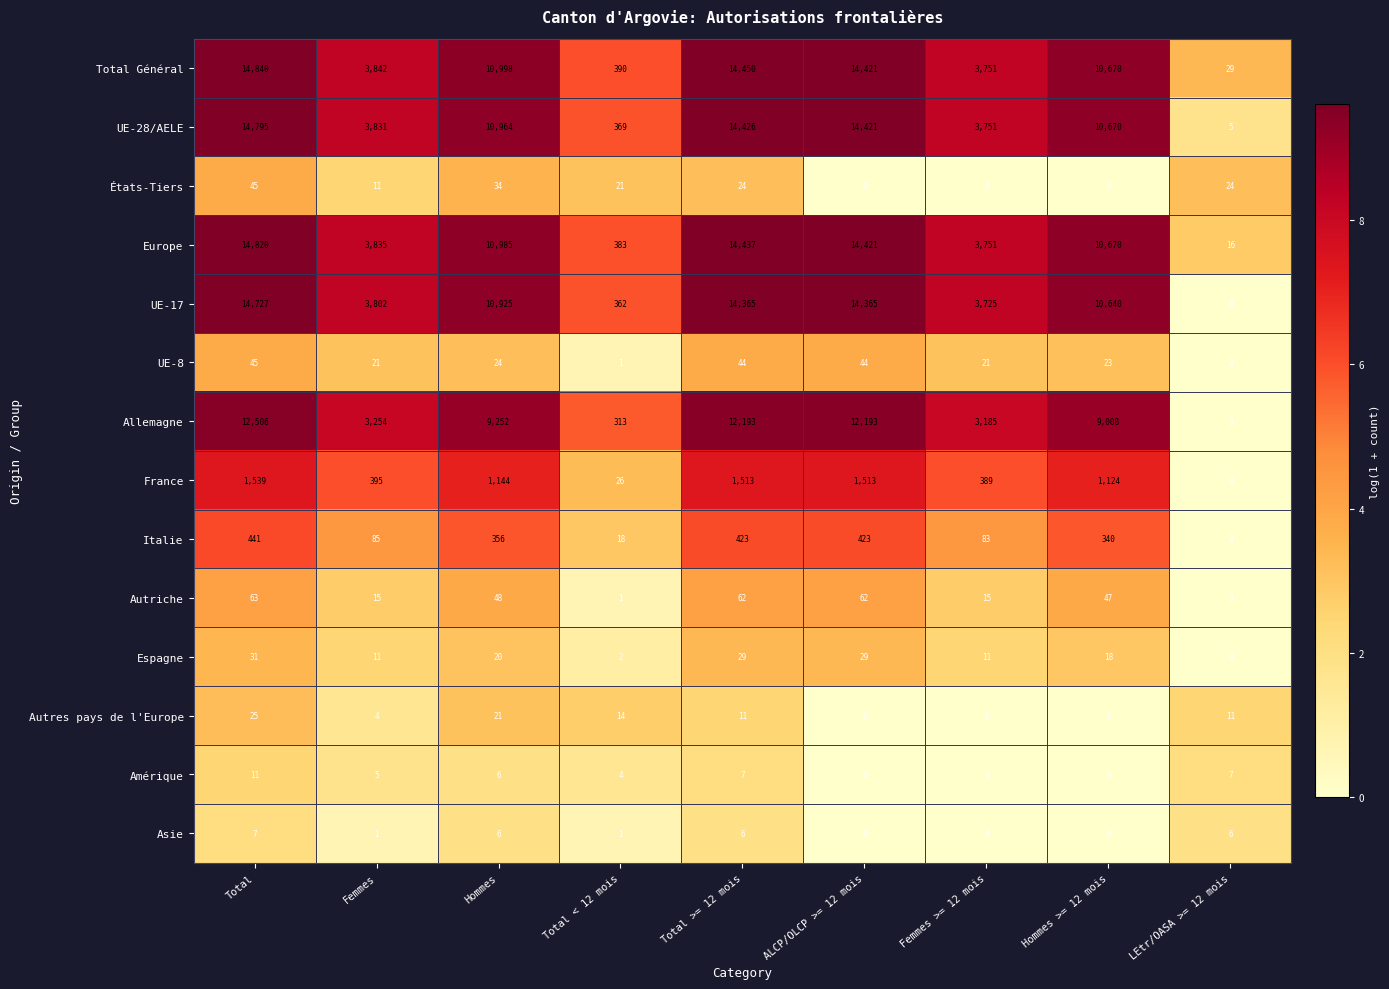

At which category is the sum across all series the highest?

Total